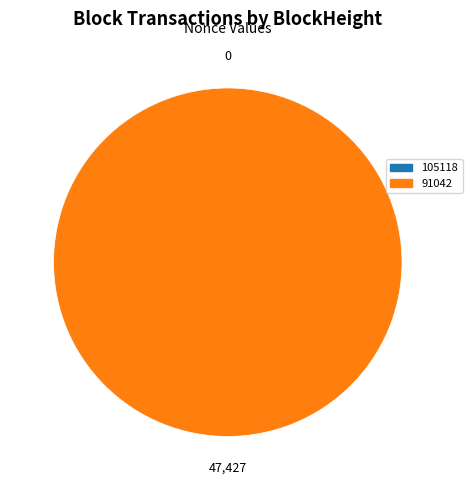

Is it true that 91042 is 89% of the pie?

False